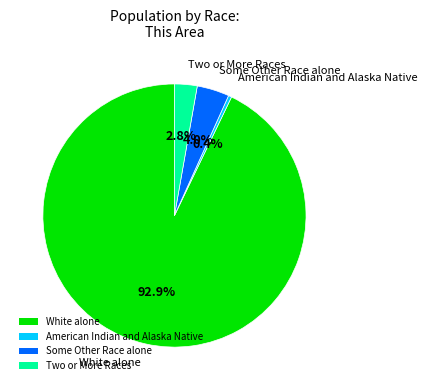

True or false: American Indian and Alaska Native accounts for 0% of the total.

True